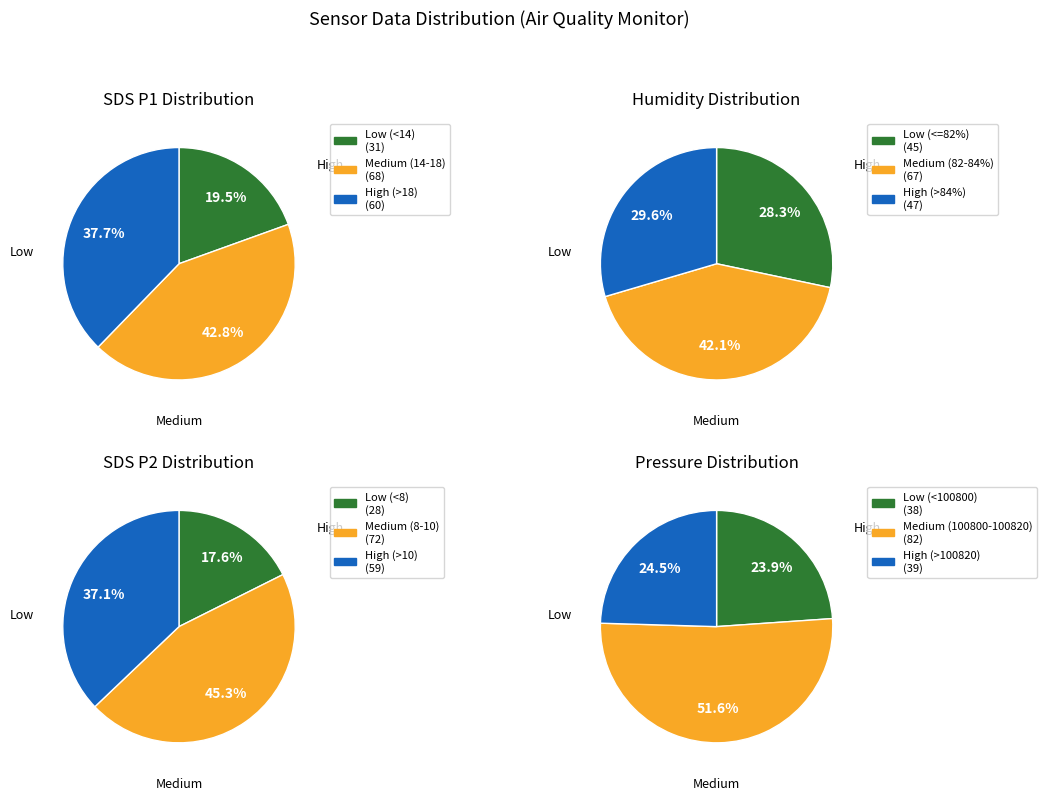

What is the smallest slice in the pie chart?

SDS_P2